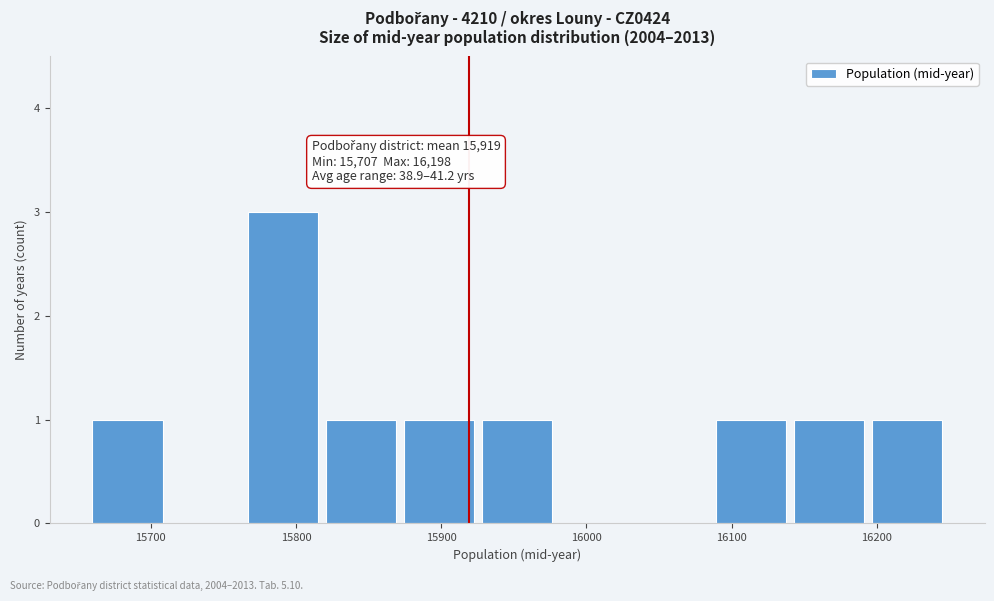

Over which range of the x-axis is the bar tallest?

15760 to 15820